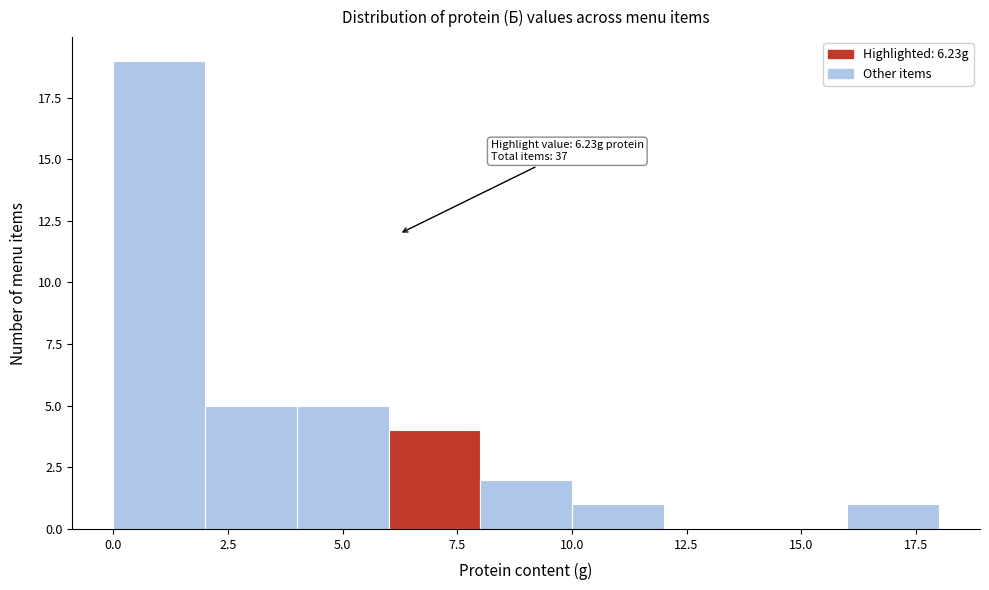

Which range on the x-axis has the tallest bar?

0 to 2